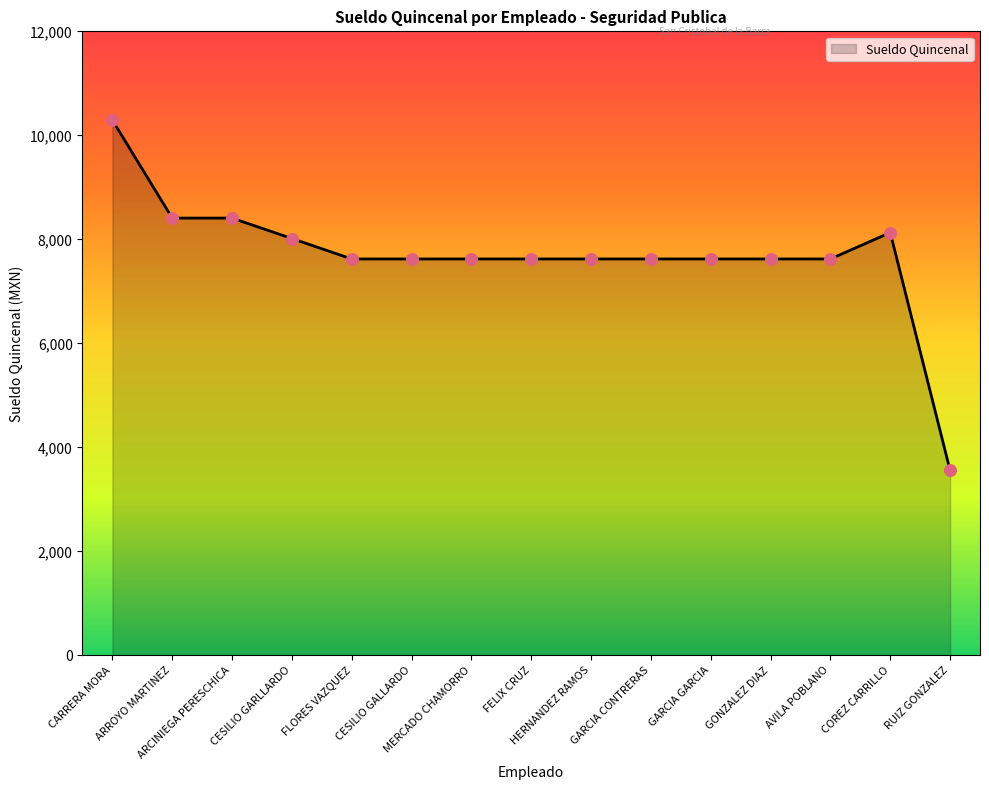

What is the change in value from CARRERA MORA to RUIZ GONZALEZ?

-6735.6